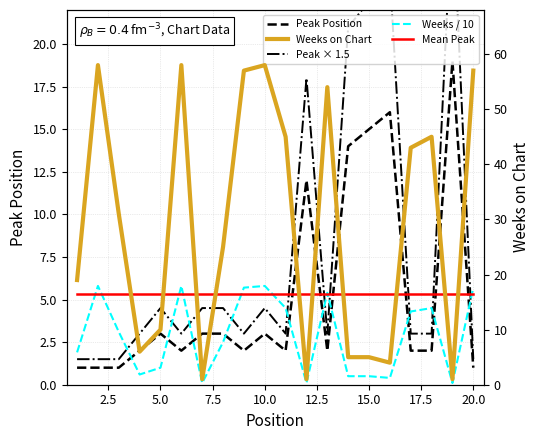

What is the highest value of the Peak × 1.5 series?

28.5